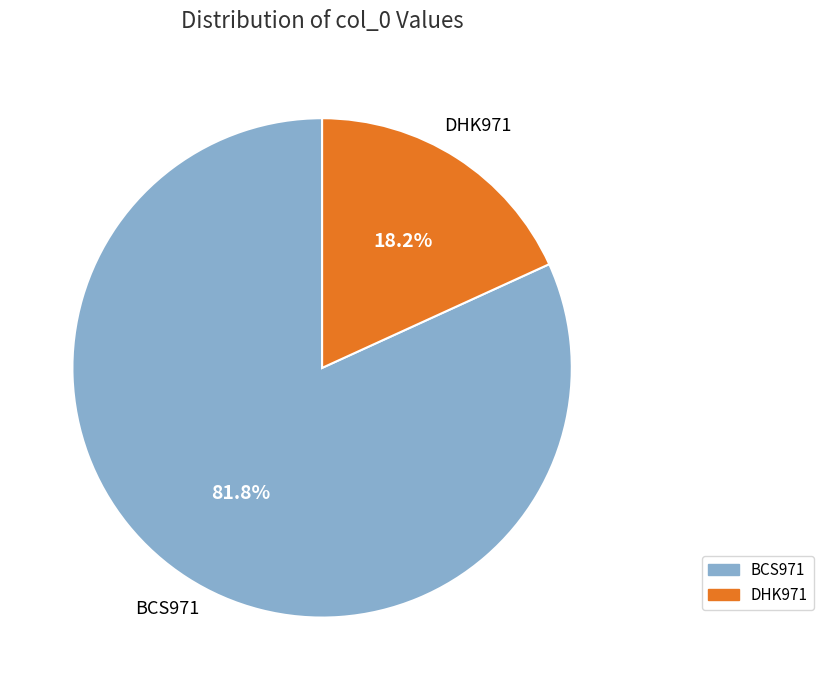

What is the largest slice in the pie chart?

BCS971